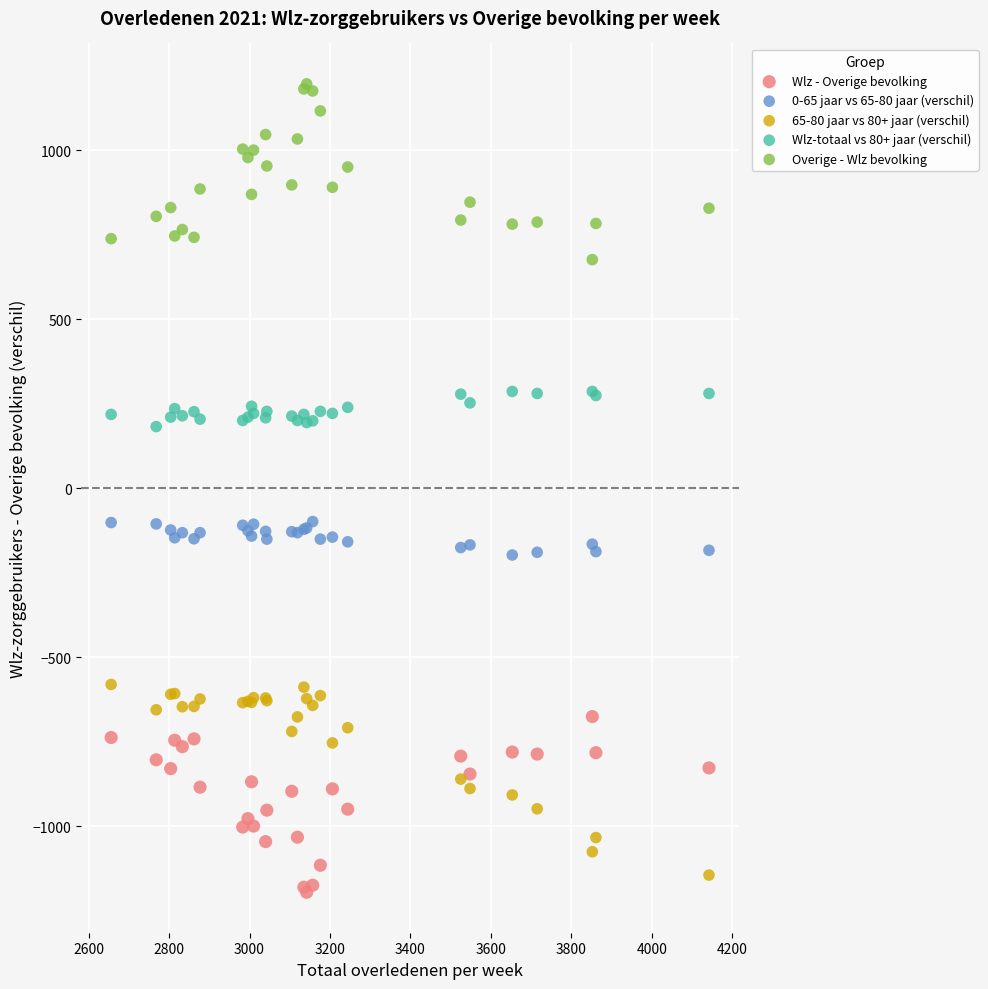

Which series contains the highest Y value?

Overige - Wlz bevolking